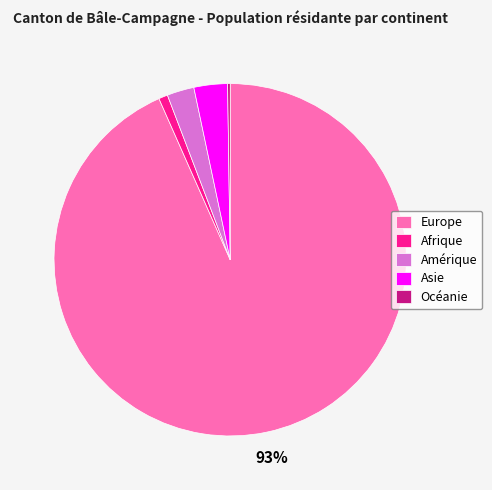

To the nearest percent, what is the average slice percentage?

20%